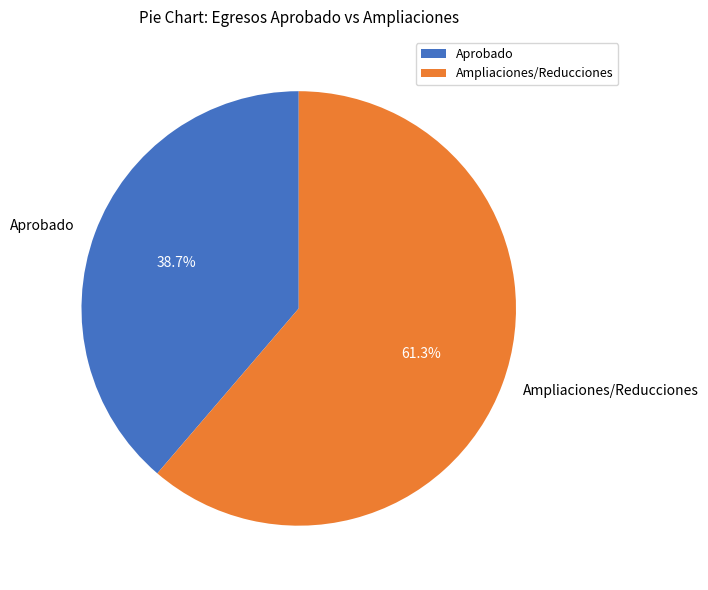

What is the smallest slice in the pie chart?

Aprobado